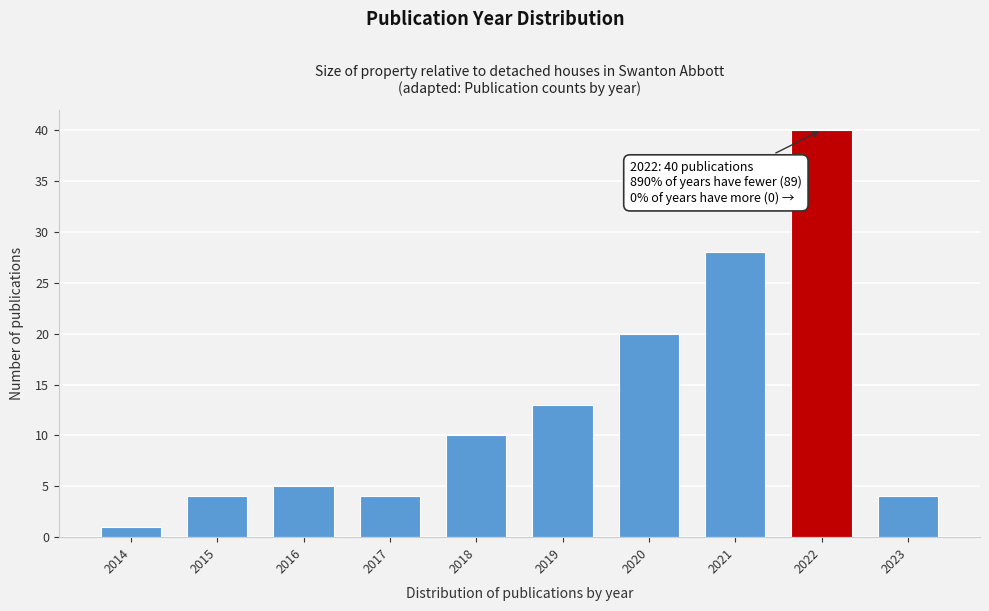

Reading left to right, what are all the values shown in this chart?

1	4	5	4	10	13	20	28	40	4